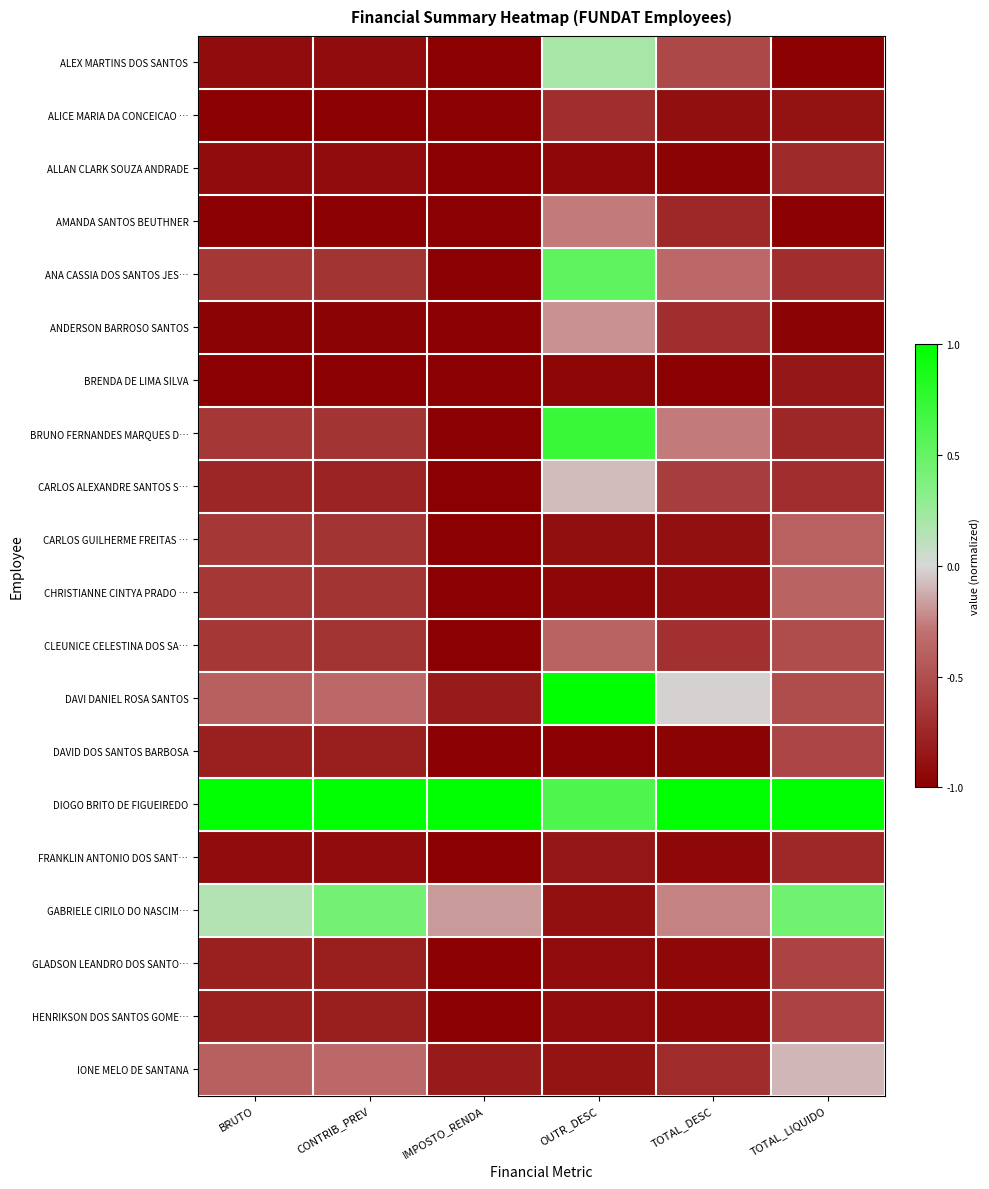

Which series has the largest total across all categories?

DIOGO BRITO DE FIGUEIREDO